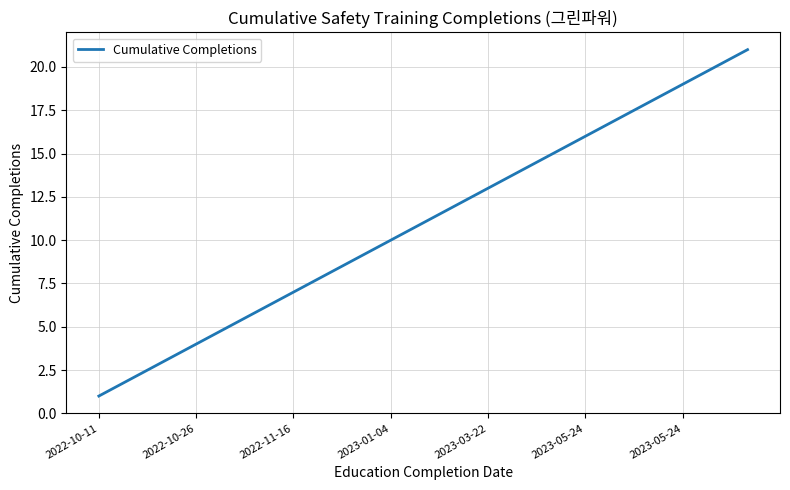

How many values are below 11?

10